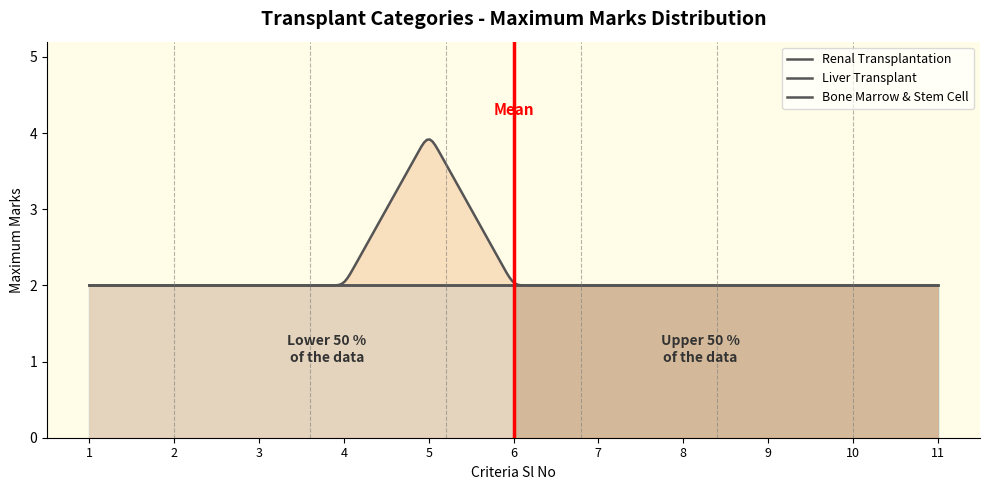

True or false: Renal Transplantation and Bone Marrow & Stem Cell cross at least once.

False